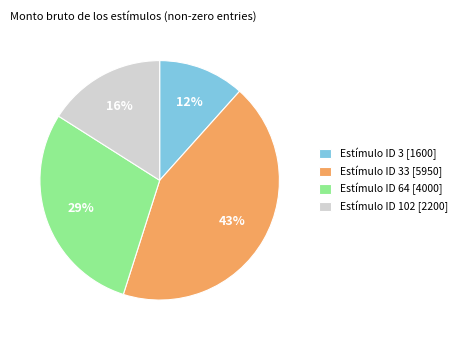

How many slices are in this pie chart?

4